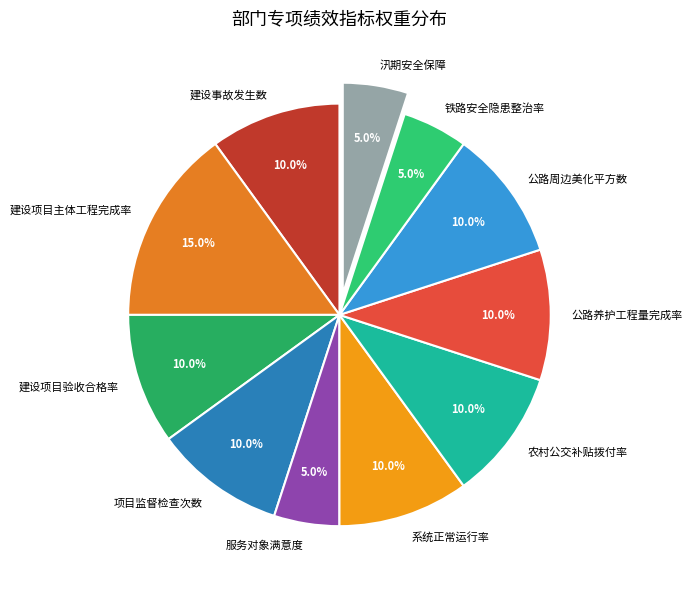

Is 农村公交补贴拨付率 the majority of the pie?

No